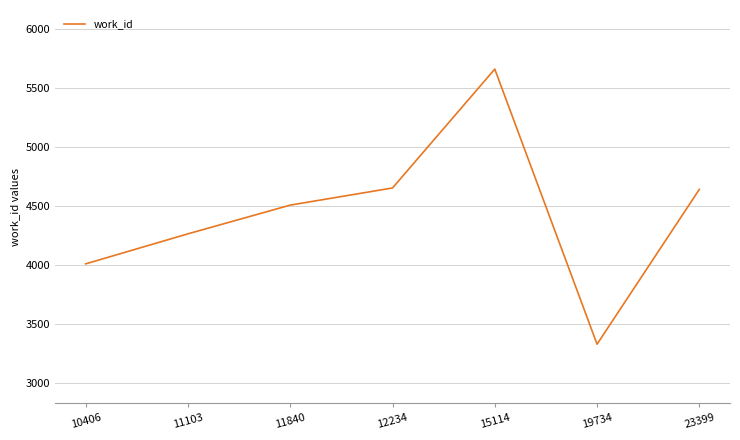

How many interior local peaks (higher than both neighbors) does the data have?

1